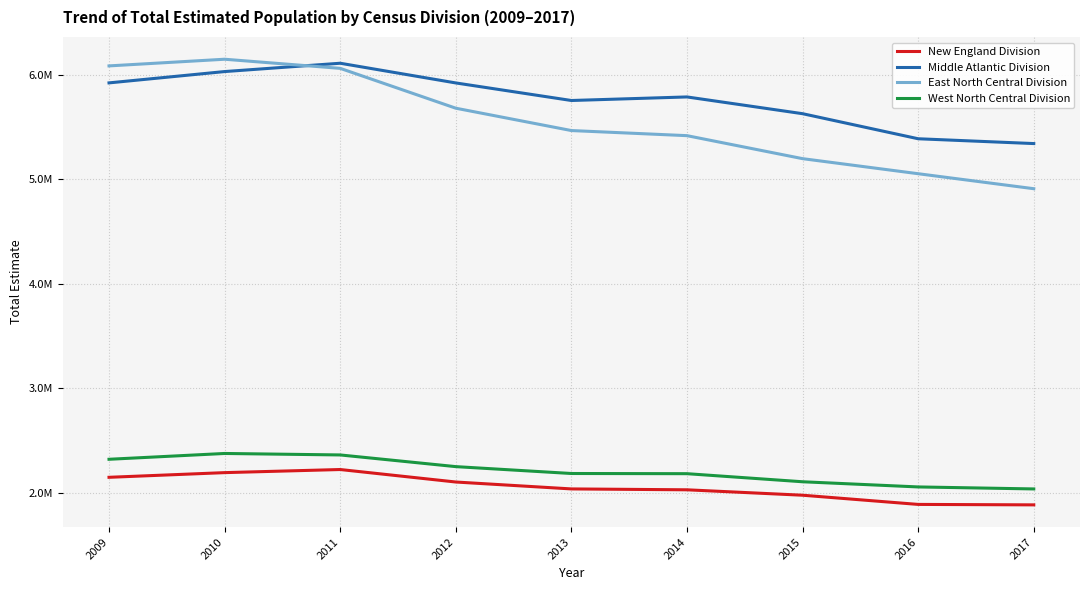

At which category does the chart reach its peak across all series?

2010